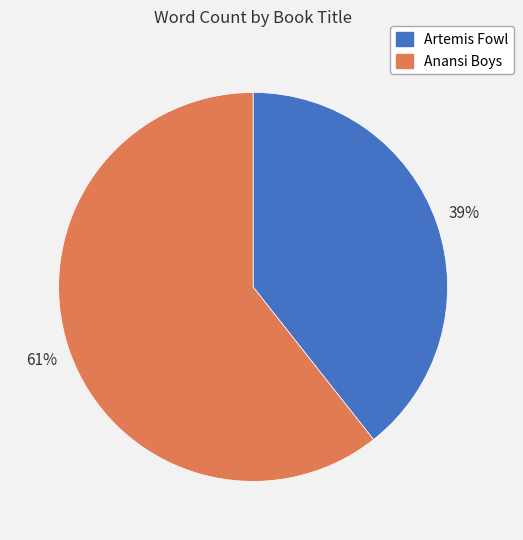

To the nearest percent, what is the combined percentage of Anansi Boys and Artemis Fowl?

100%